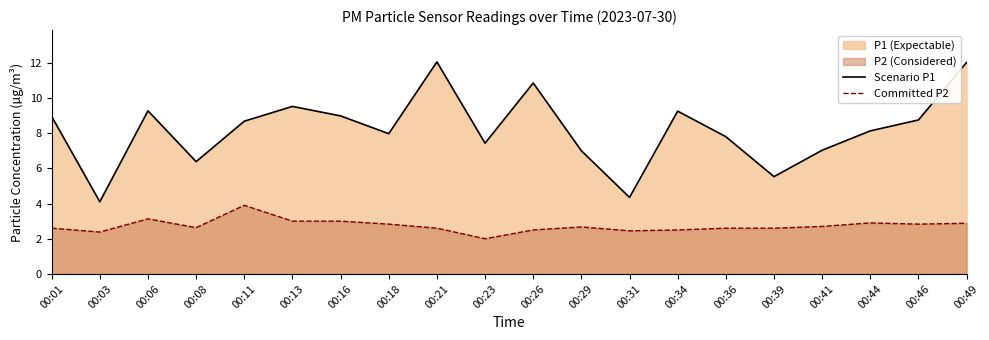

Which label corresponds to the smallest value in the chart?

00:23